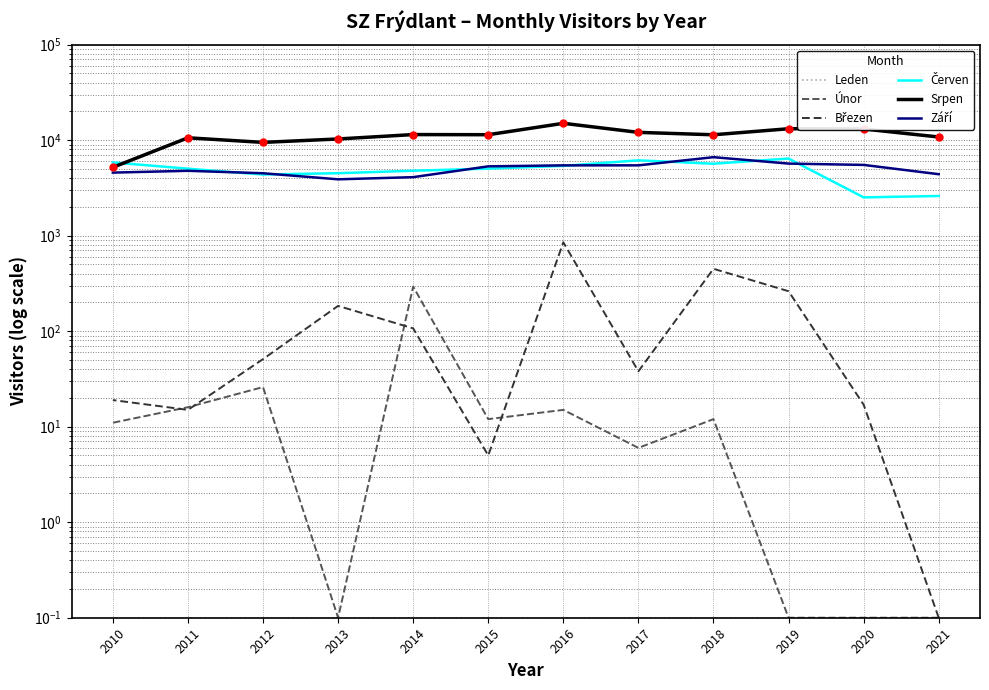

What is the difference between the maximum and minimum values in the Září series?

2744.0